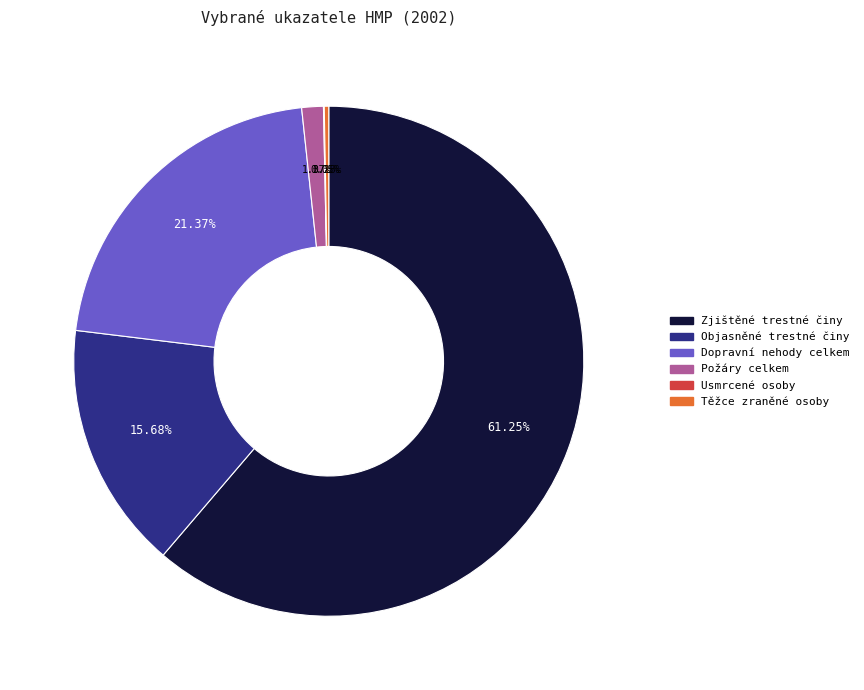

Is Požáry celkem the majority of the pie?

No